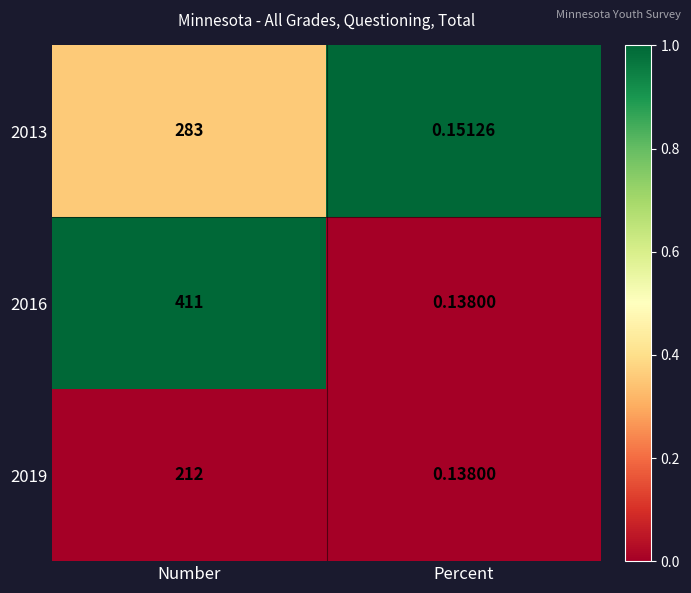

At which category is the sum across all series the highest?

Number